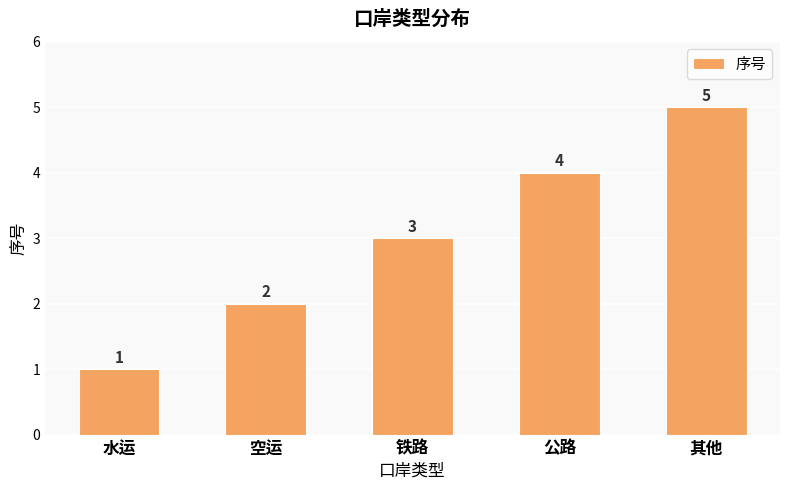

What is the sum of all values?

15